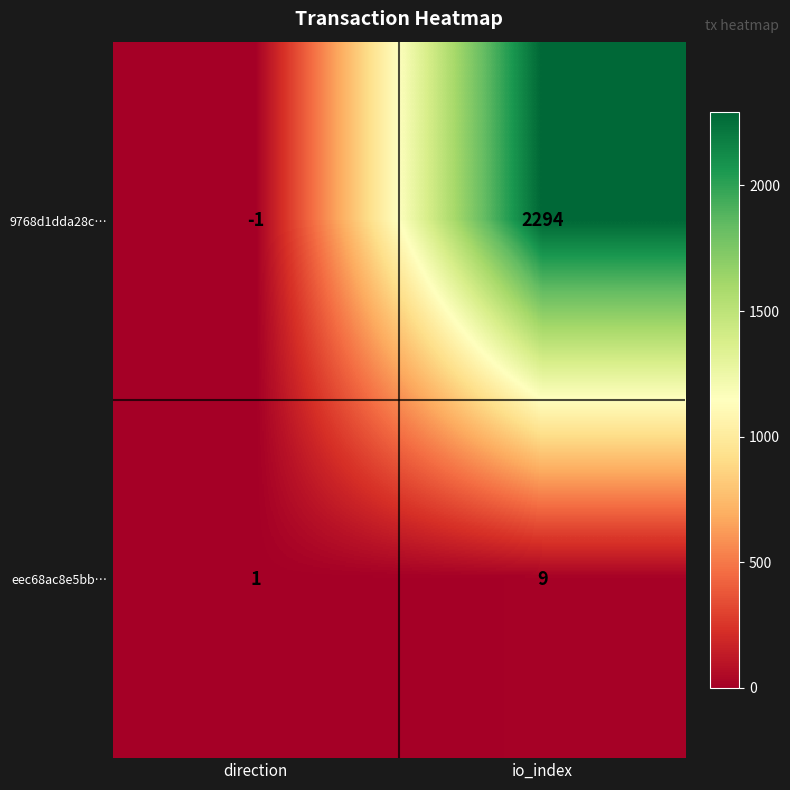

Reading right to left, extract all data points from this chart.

9768d1dda28c…: io_index=2294	direction=-1
eec68ac8e5bb…: io_index=9	direction=1